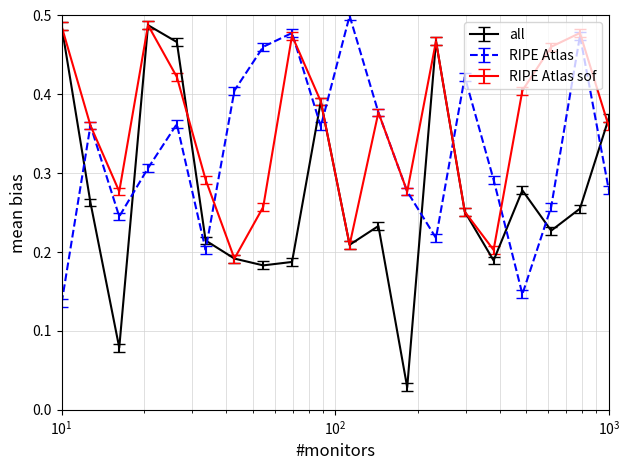

What are all the series names shown in the legend?

all, RIPE Atlas, RIPE Atlas sof